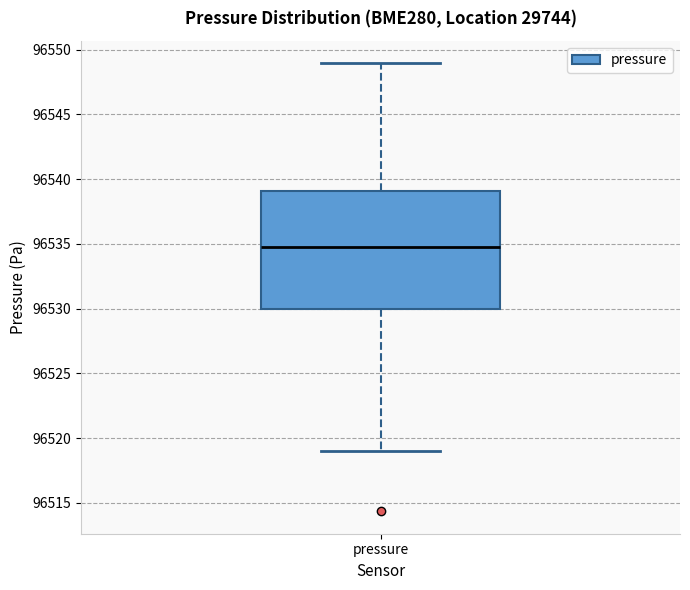

Where does the median line of the box for pressure sit on the y-axis? The values are not printed on the chart, so give them approximately, as read against the axis.

96535